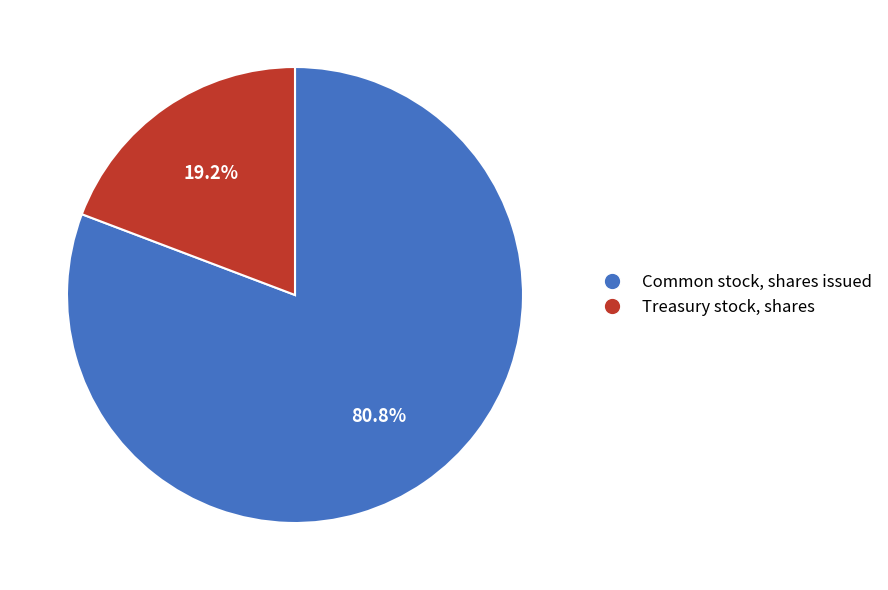

Is there any slice that represents more than half of the pie?

Yes